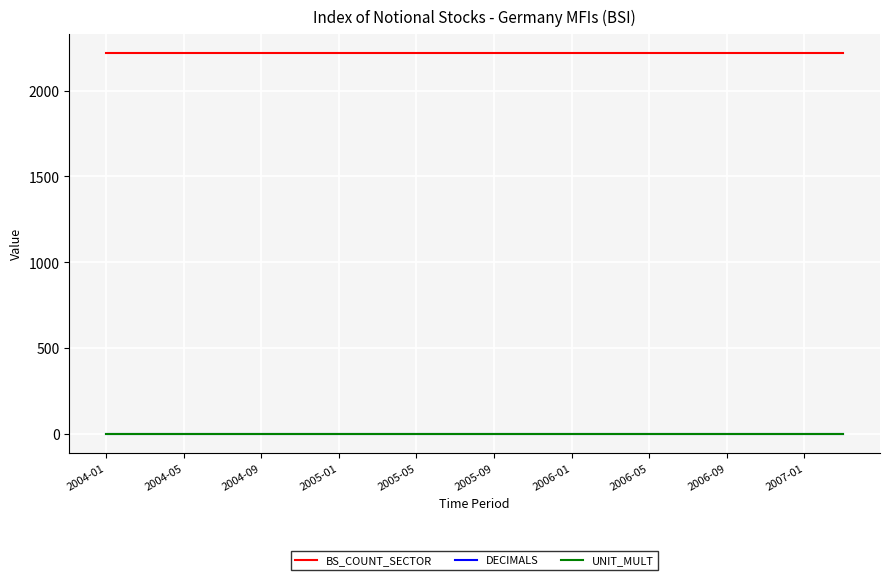

True or false: UNIT_MULT and BS_COUNT_SECTOR cross at least once.

False